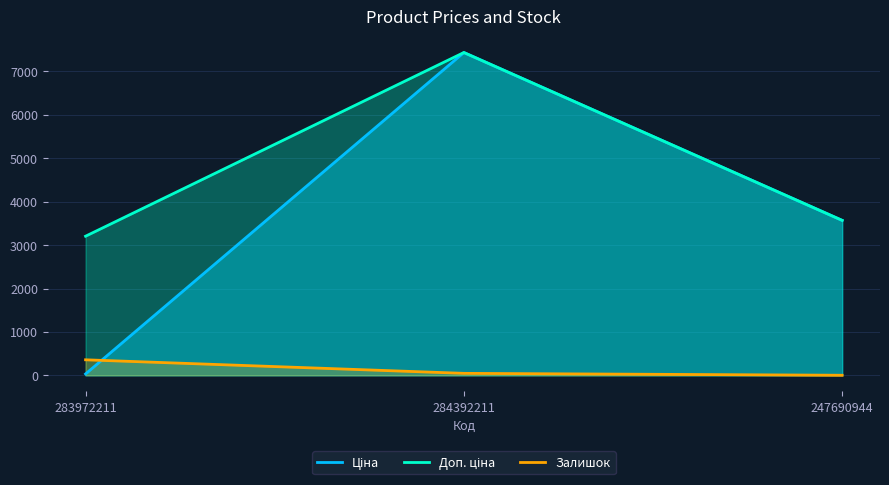

What is the label of the 2nd point from the left?

284392211